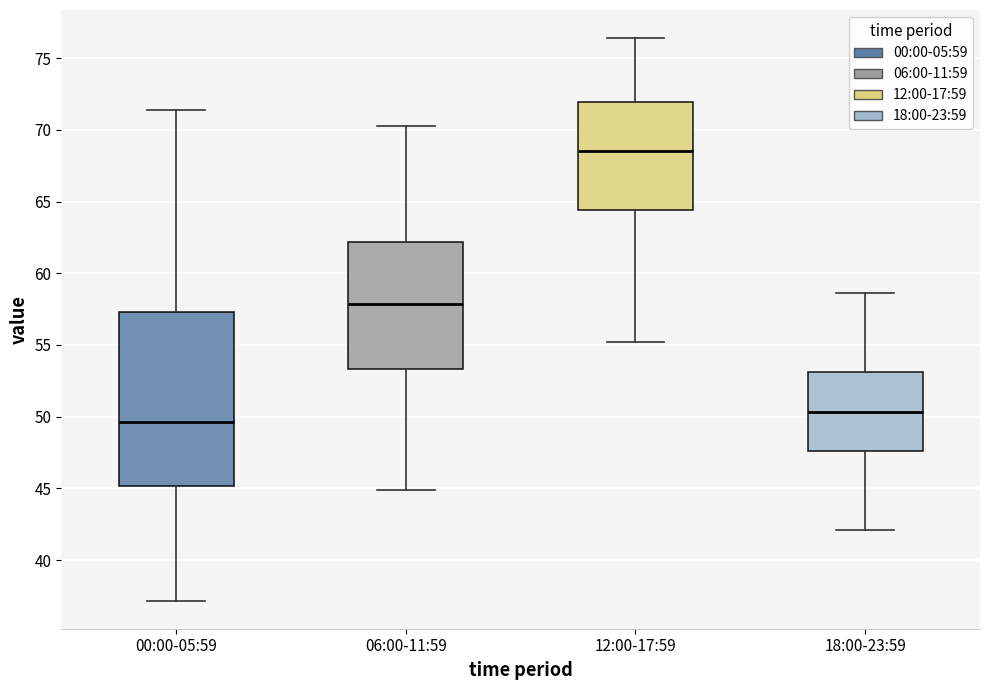

Reading left to right, transcribe this box plot: for each box, give where its median line is, the range the box spans, and where its two whiskers end, as read against the y-axis. The values are not printed on the chart, so give them approximately, as read against the axis.

00:00-05:59: median 49.5, box 45.0 to 57.5, whiskers 37.0 to 71.5
06:00-11:59: median 58.0, box 53.5 to 62.0, whiskers 45.0 to 70.5
12:00-17:59: median 68.5, box 64.5 to 72.0, whiskers 55.0 to 76.5
18:00-23:59: median 50.5, box 47.5 to 53.0, whiskers 42.0 to 58.5